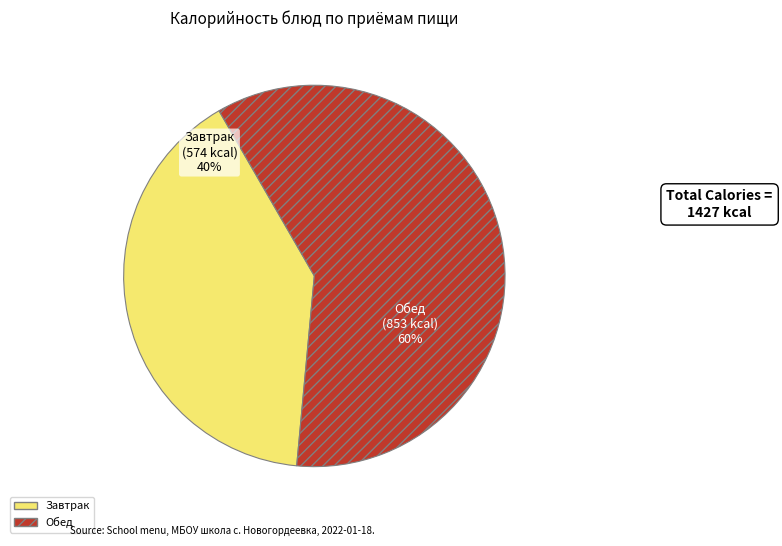

How many segments does this pie chart have?

2